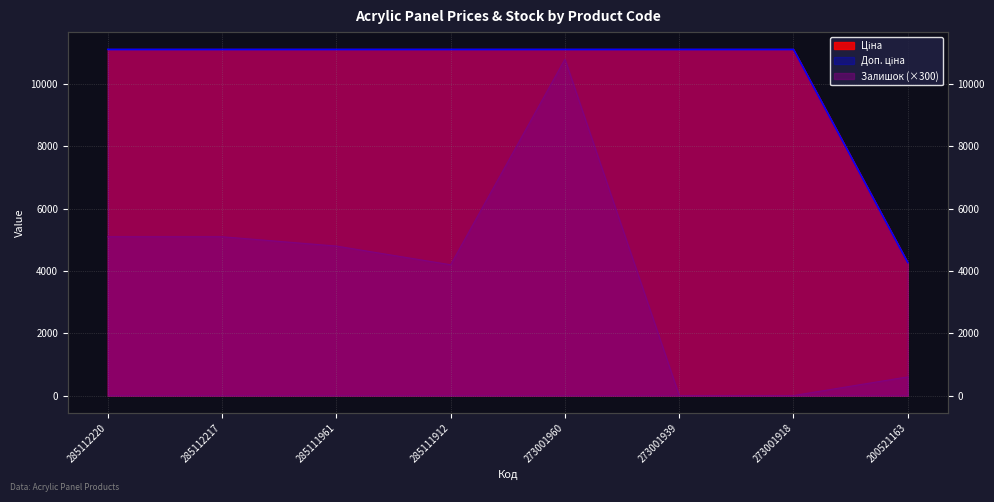

Which category has the highest value in the Ціна series?

285112220